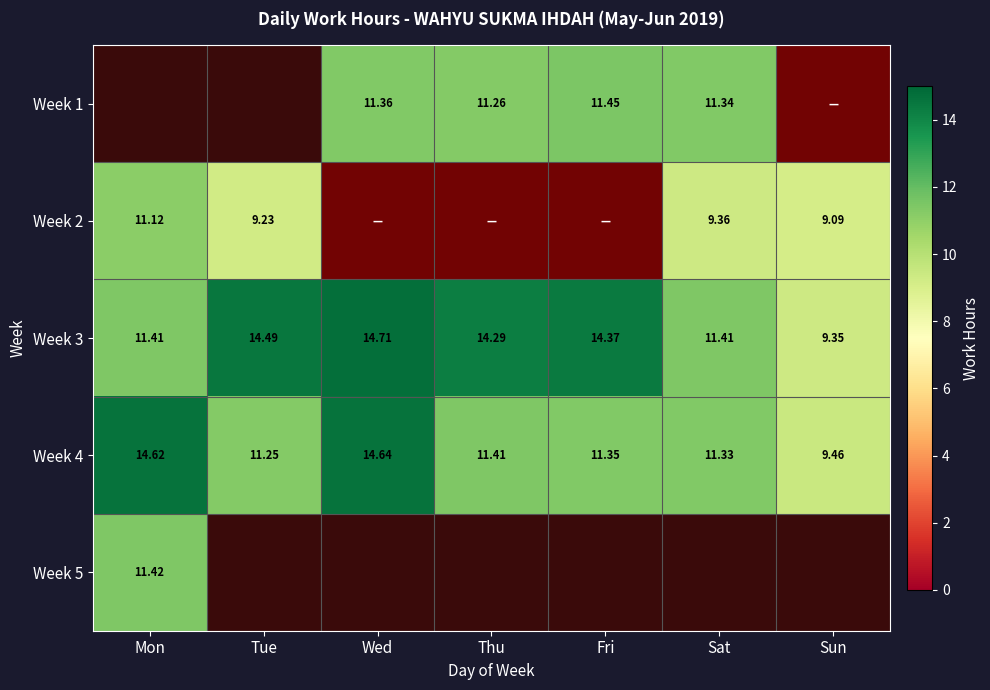

List the labels in order of Week 4 value, smallest first.

Sun, Tue, Sat, Fri, Thu, Mon, Wed